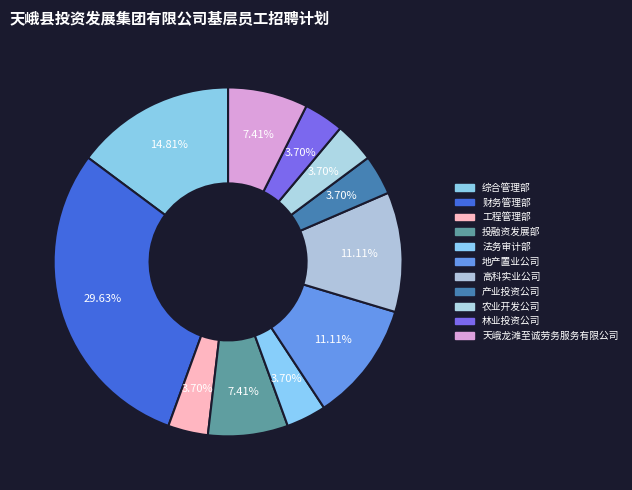

Between 产业投资公司 and 高科实业公司, which is larger?

高科实业公司